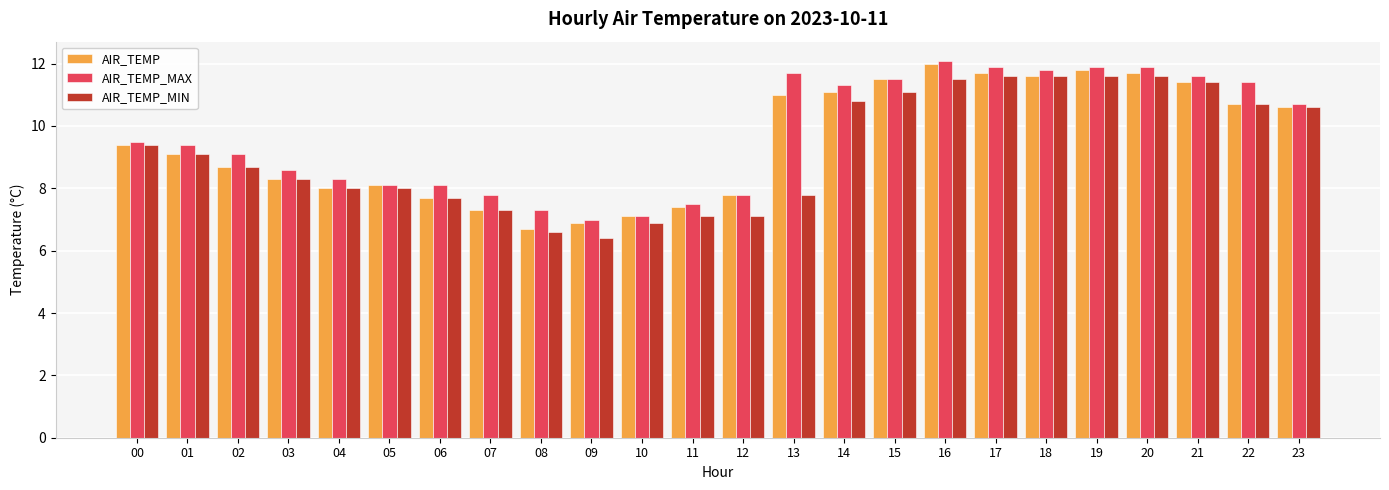

At which category does the chart reach its peak across all series?

16